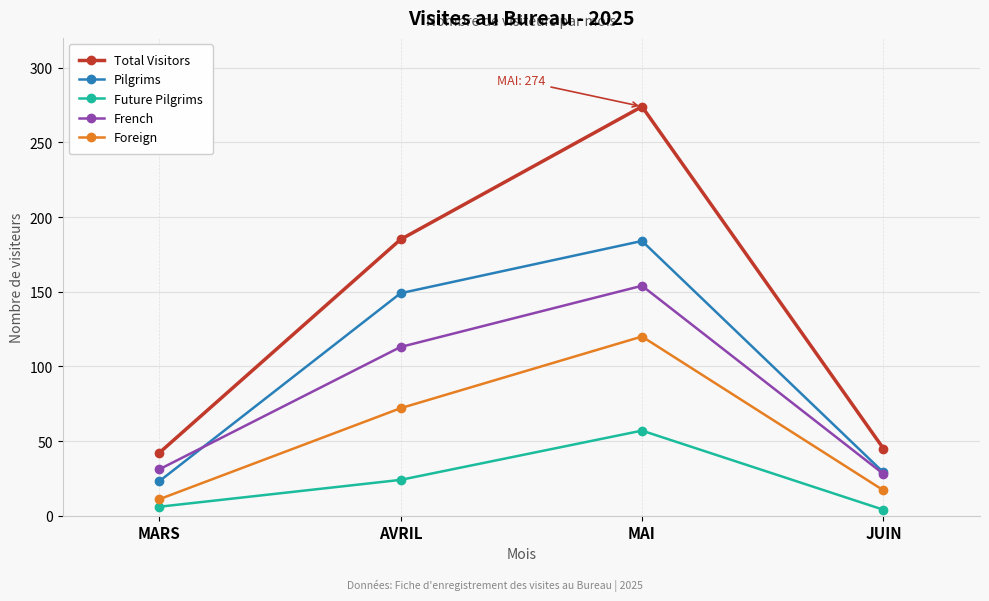

The Pilgrims series shows 97 at AVRIL. True or false?

False